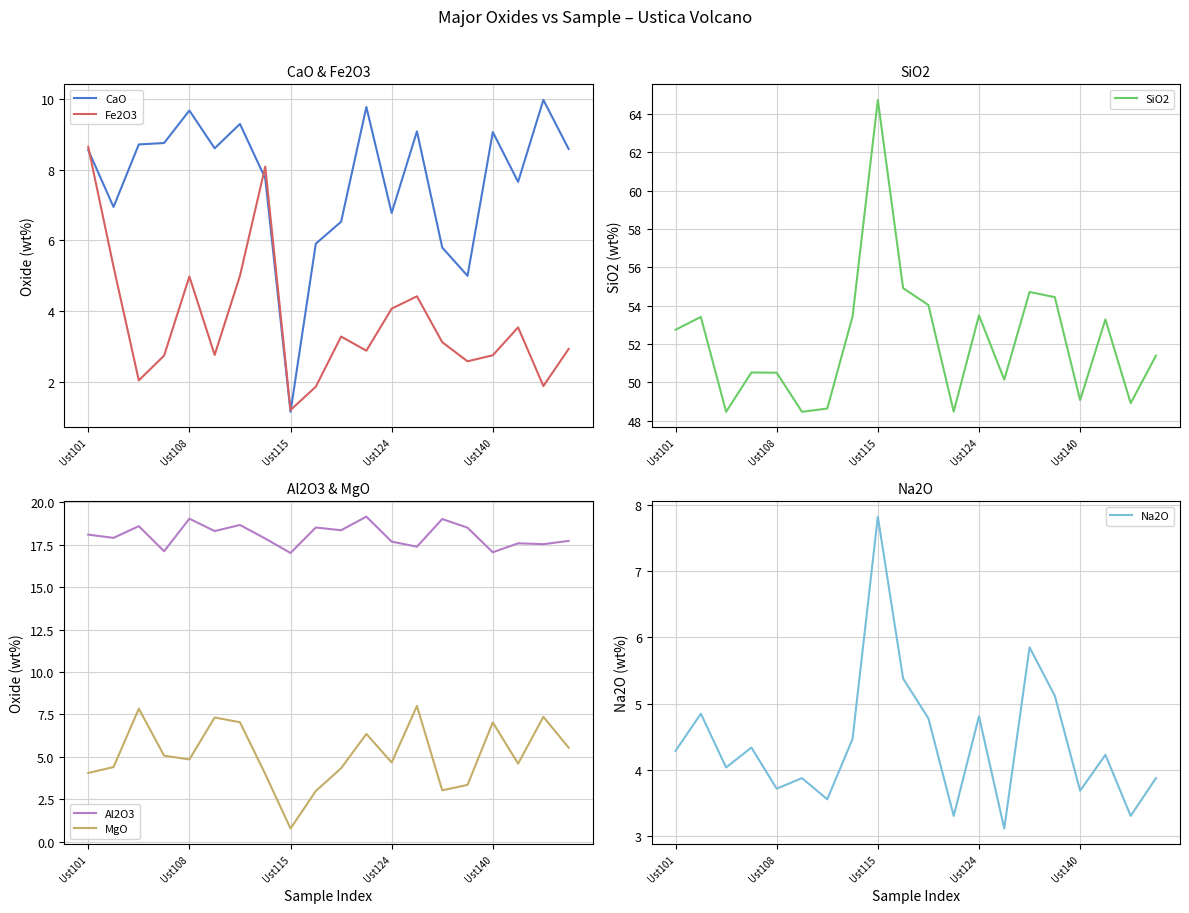

The value of CaO at 11 is 15.0. True or false?

False